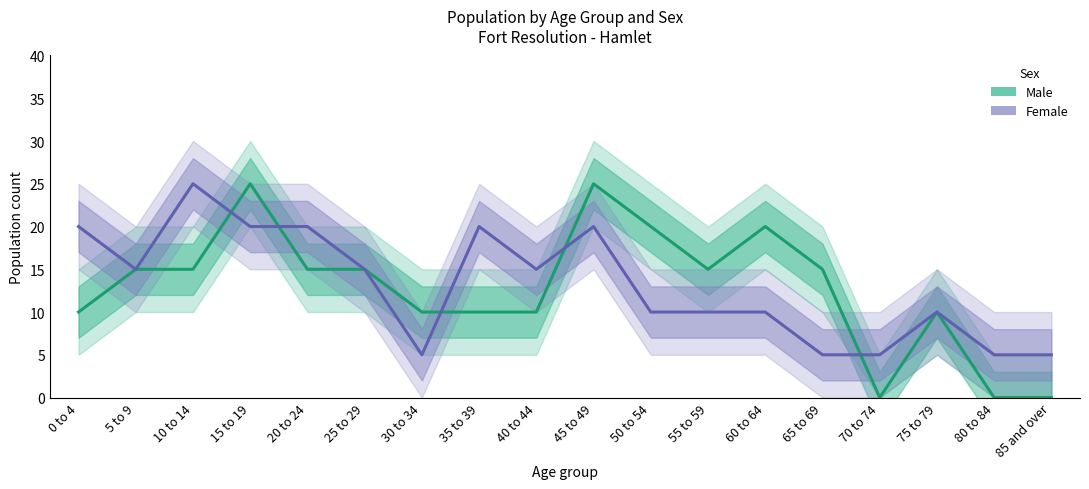

After their last crossing, which series has the higher values: Male or Female?

Female